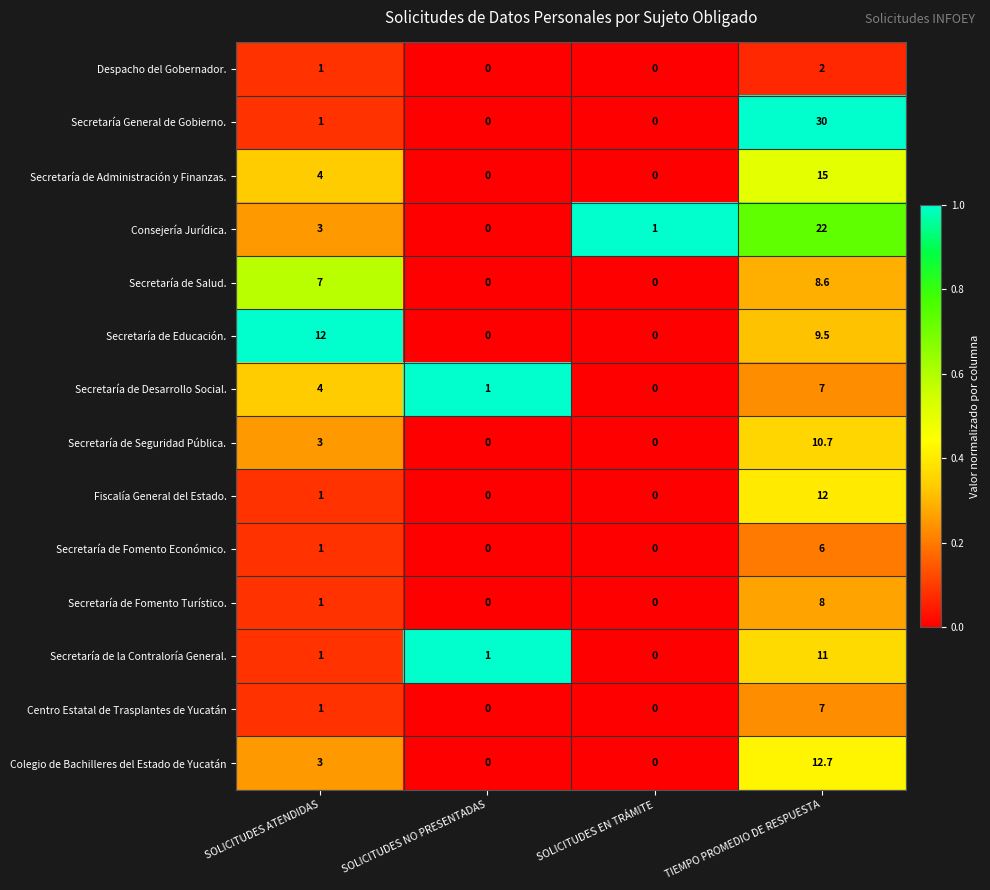

The Secretaría de Seguridad Pública. series shows 4.0 at SOLICITUDES ATENDIDAS. True or false?

False